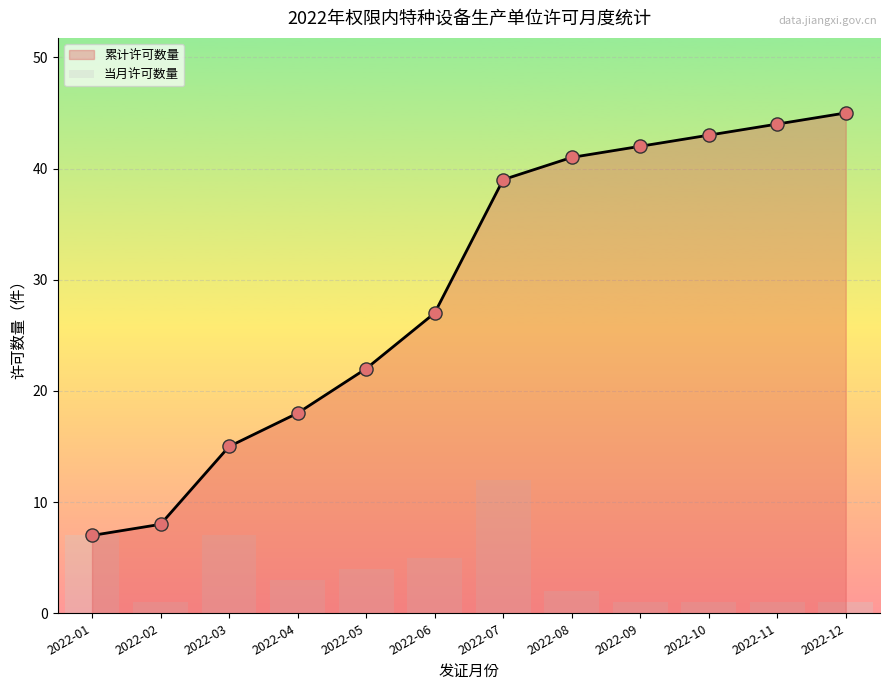

Approximately how many times larger is the value at 2022-05 compared to 2022-07?

0.3